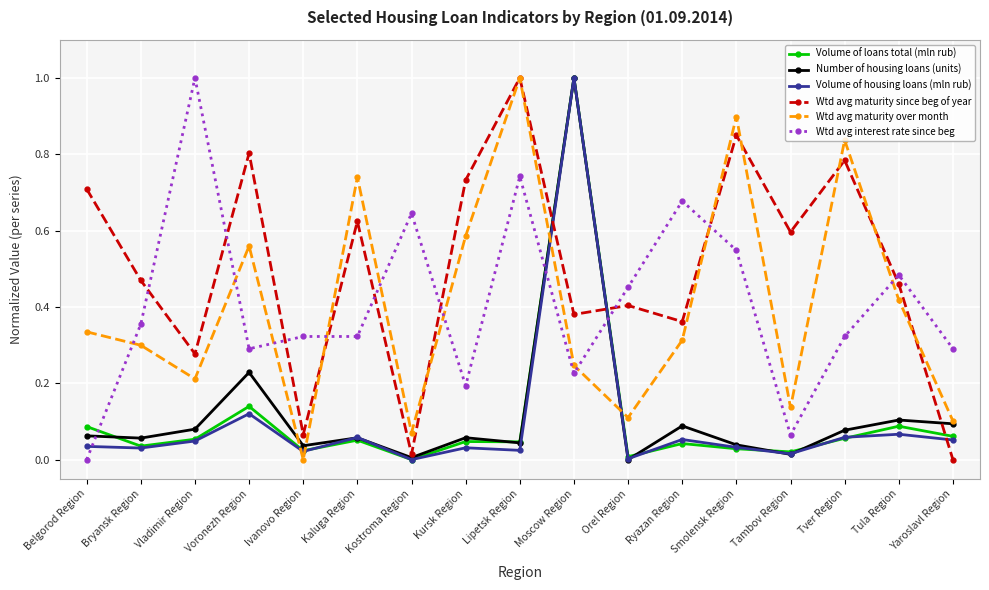

What are all the series names shown in the legend?

Volume of loans total (mln rub), Number of housing loans (units), Volume of housing loans (mln rub), Wtd avg maturity since beg of year, Wtd avg maturity over month, Wtd avg interest rate since beg